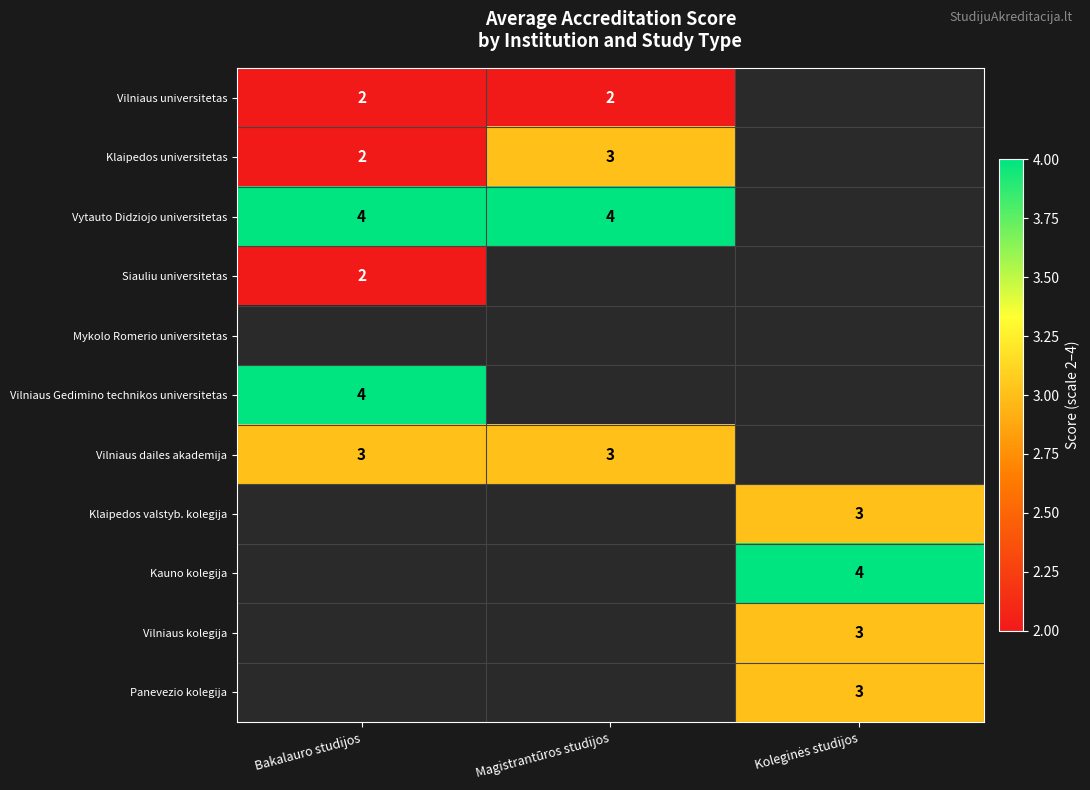

True or false: Vilniaus dailes akademija has a value of 2 at Bakalauro studijos.

False